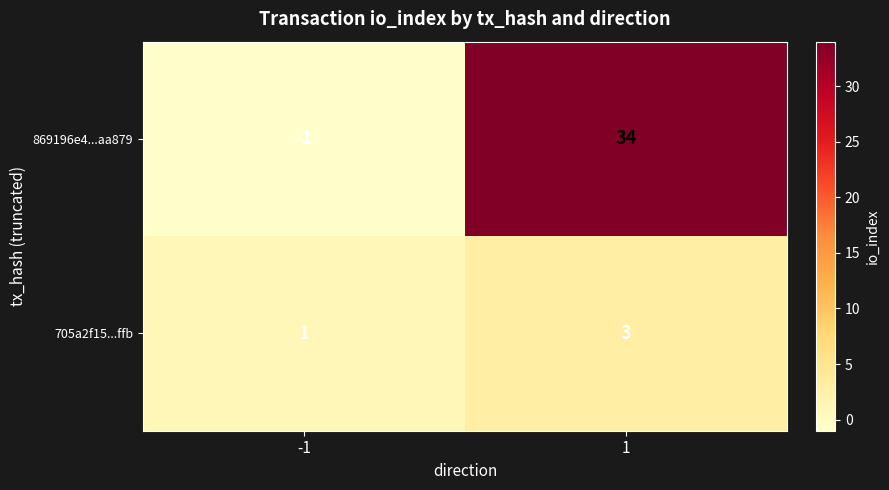

True or false: 705a2f15...ffb has a value of 1 at -1.

True